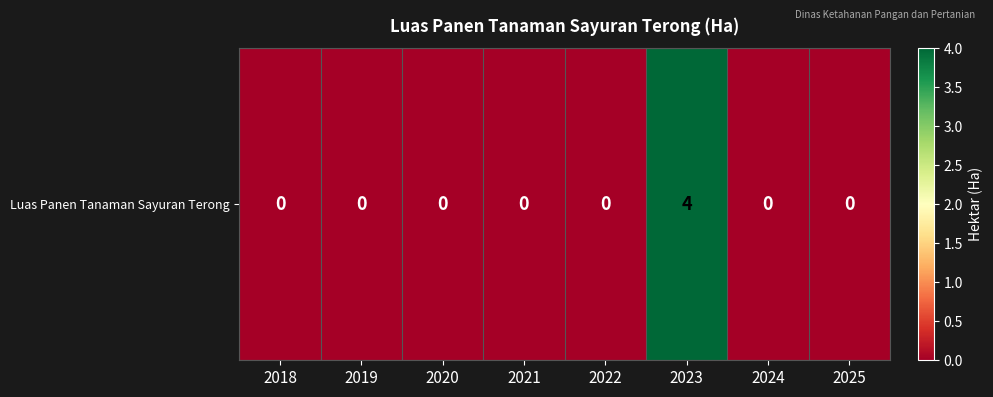

At which category does the chart reach its minimum across all series?

2018